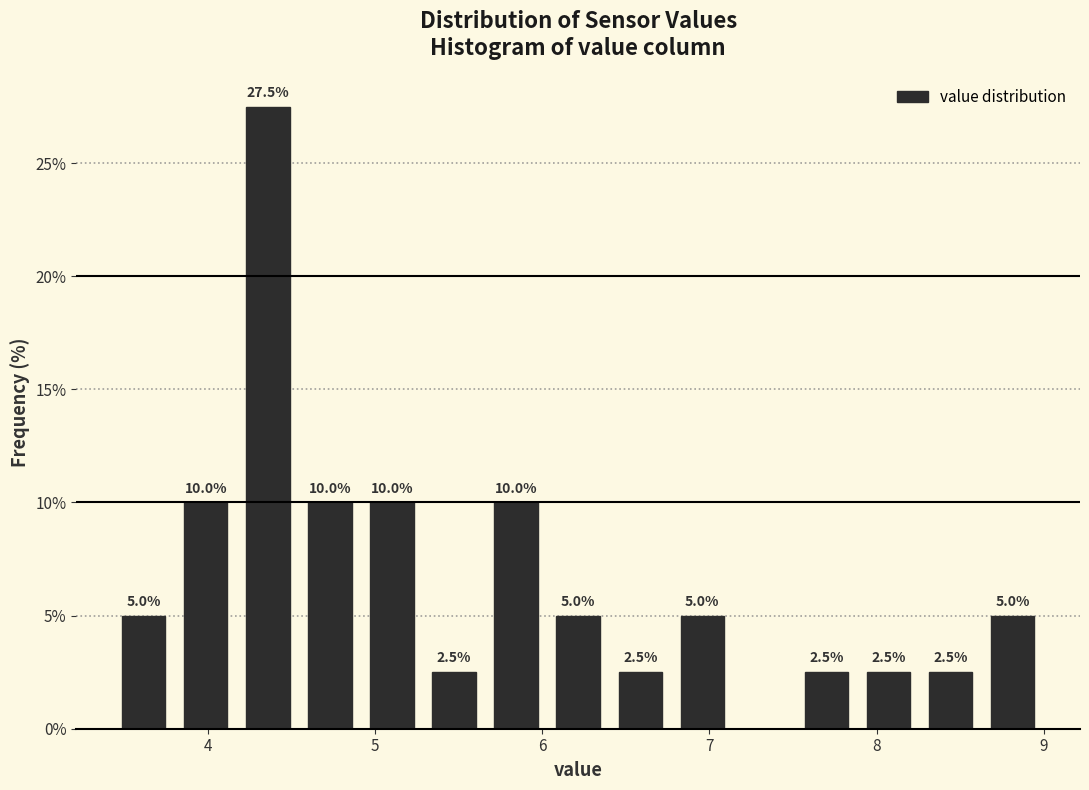

Around what value on the x-axis is the tallest bar? Give the approximate position of its centre, as read against the axis.

4.4